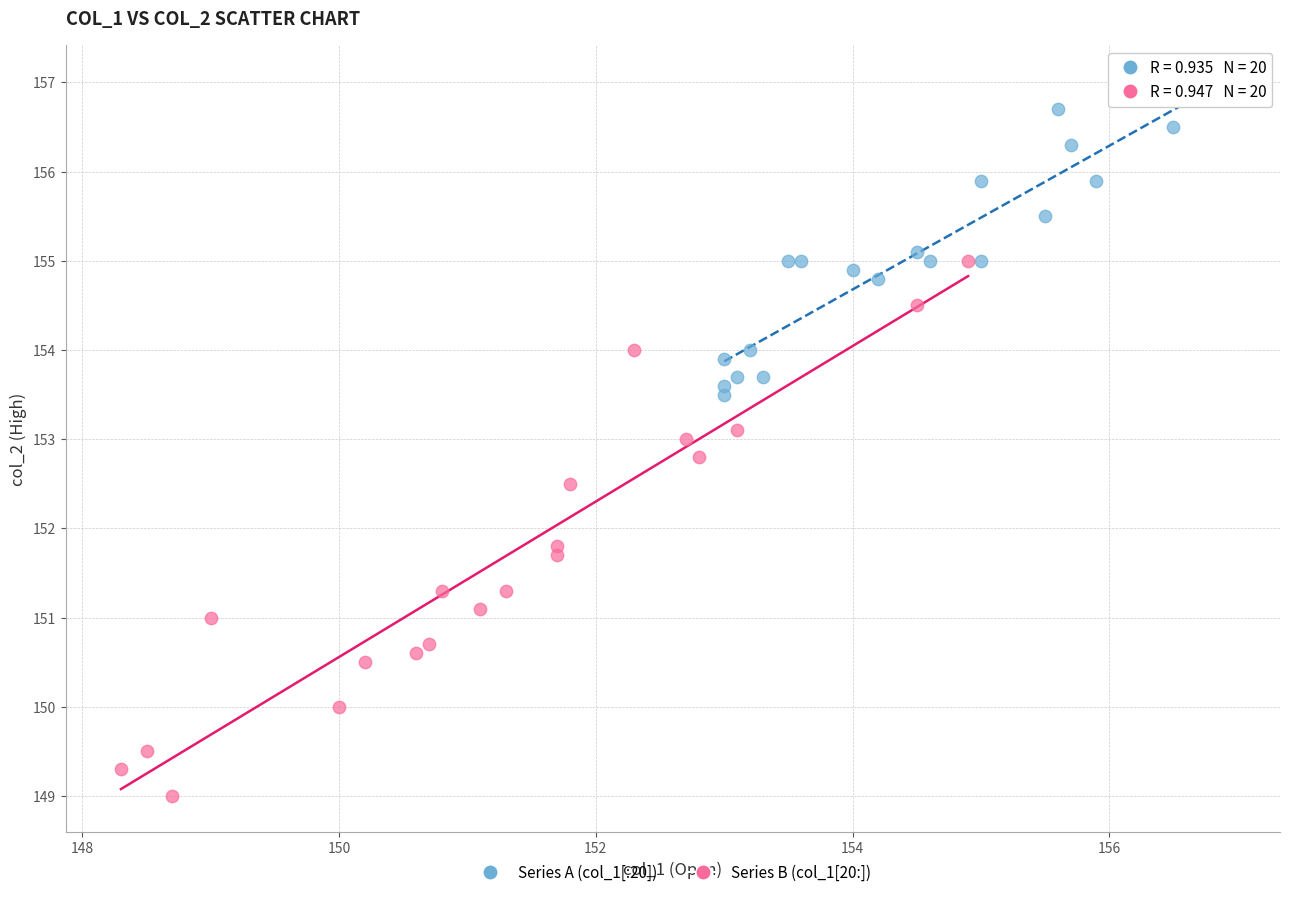

What are all the series names shown in the legend?

Series A (col_1[:20]), Series B (col_1[20:])